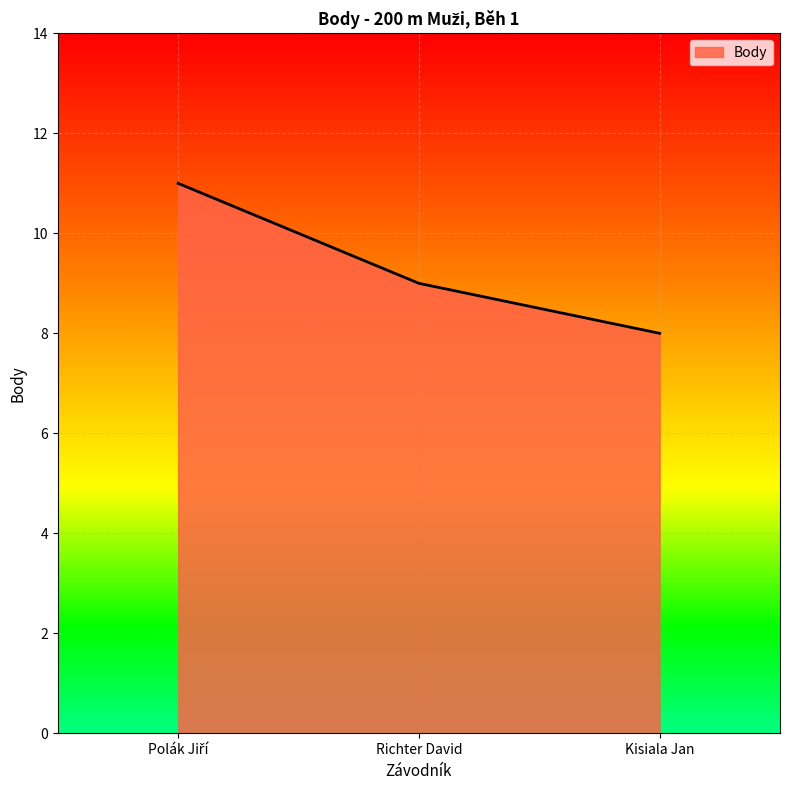

Does the chart display data point markers on the line(s)?

No